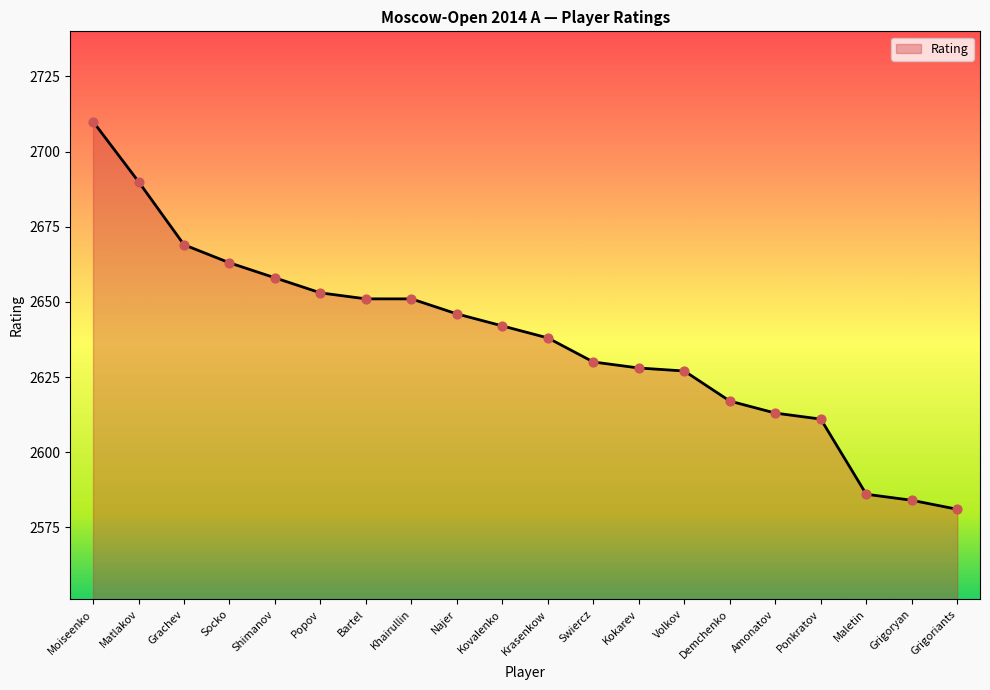

Which has a higher value, Grigoryan or Shimanov?

Shimanov